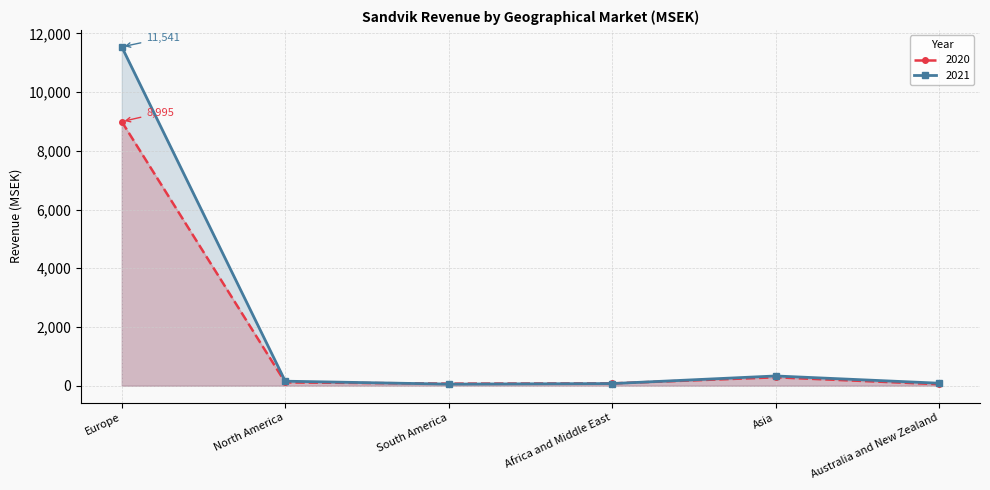

Read the 2021 value at North America.

155